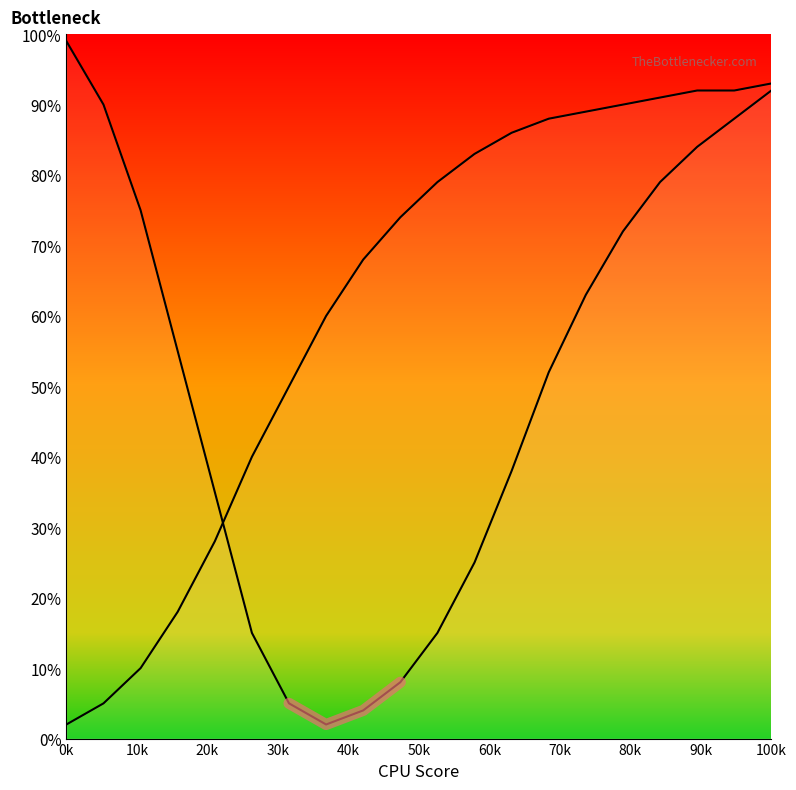

Is this an area chart (filled region under the line)?

No